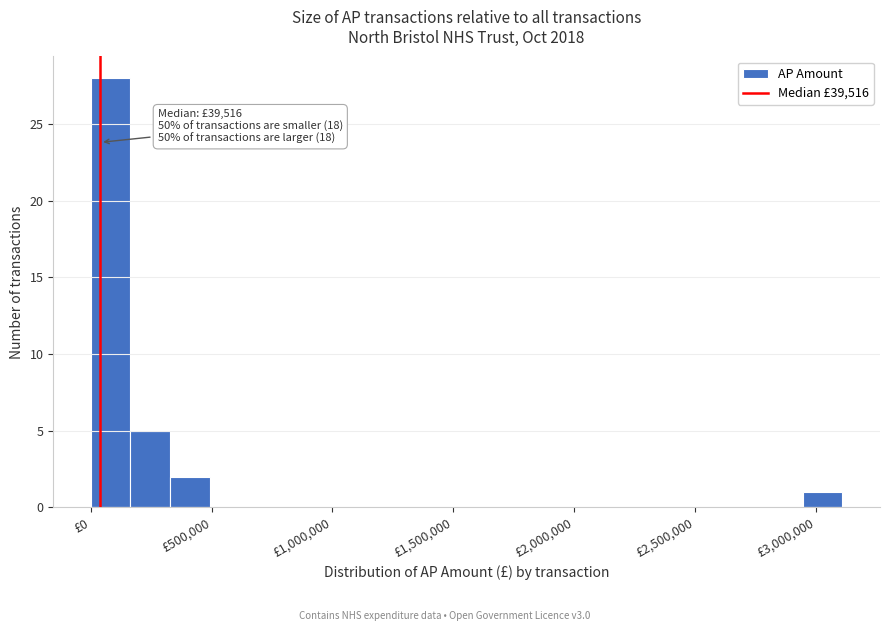

Around what value on the x-axis is the tallest bar? Give the approximate position of its centre, as read against the axis.

100000